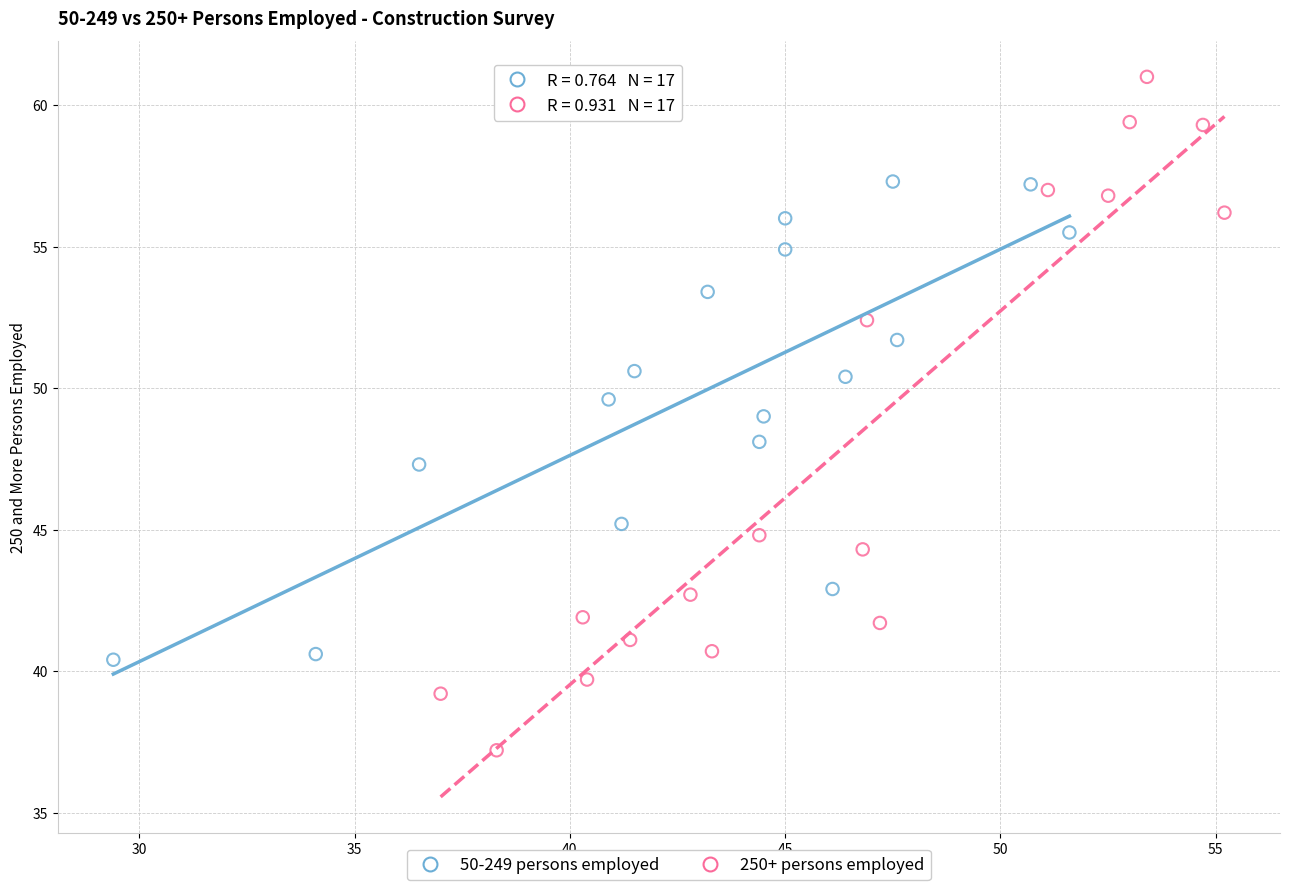

Which series has the largest Y range (max minus min)?

250+ persons employed